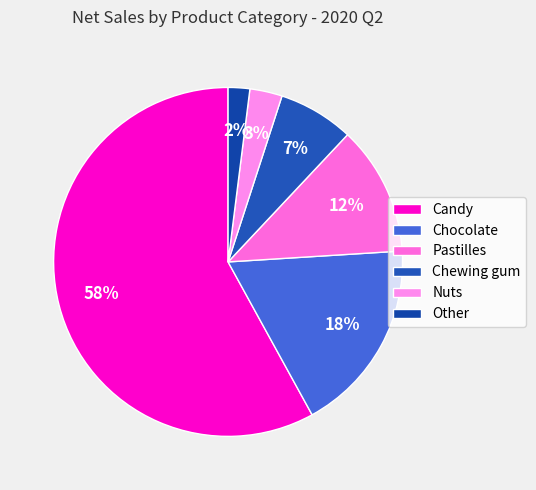

Between Candy and Nuts, which is larger?

Candy